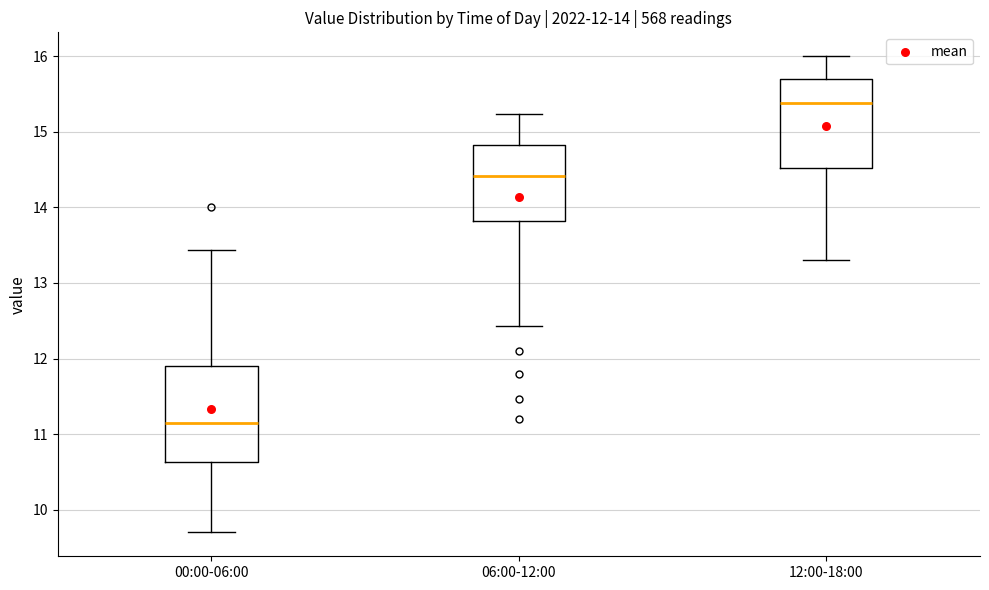

Which box has the lowest median line?

00:00-06:00